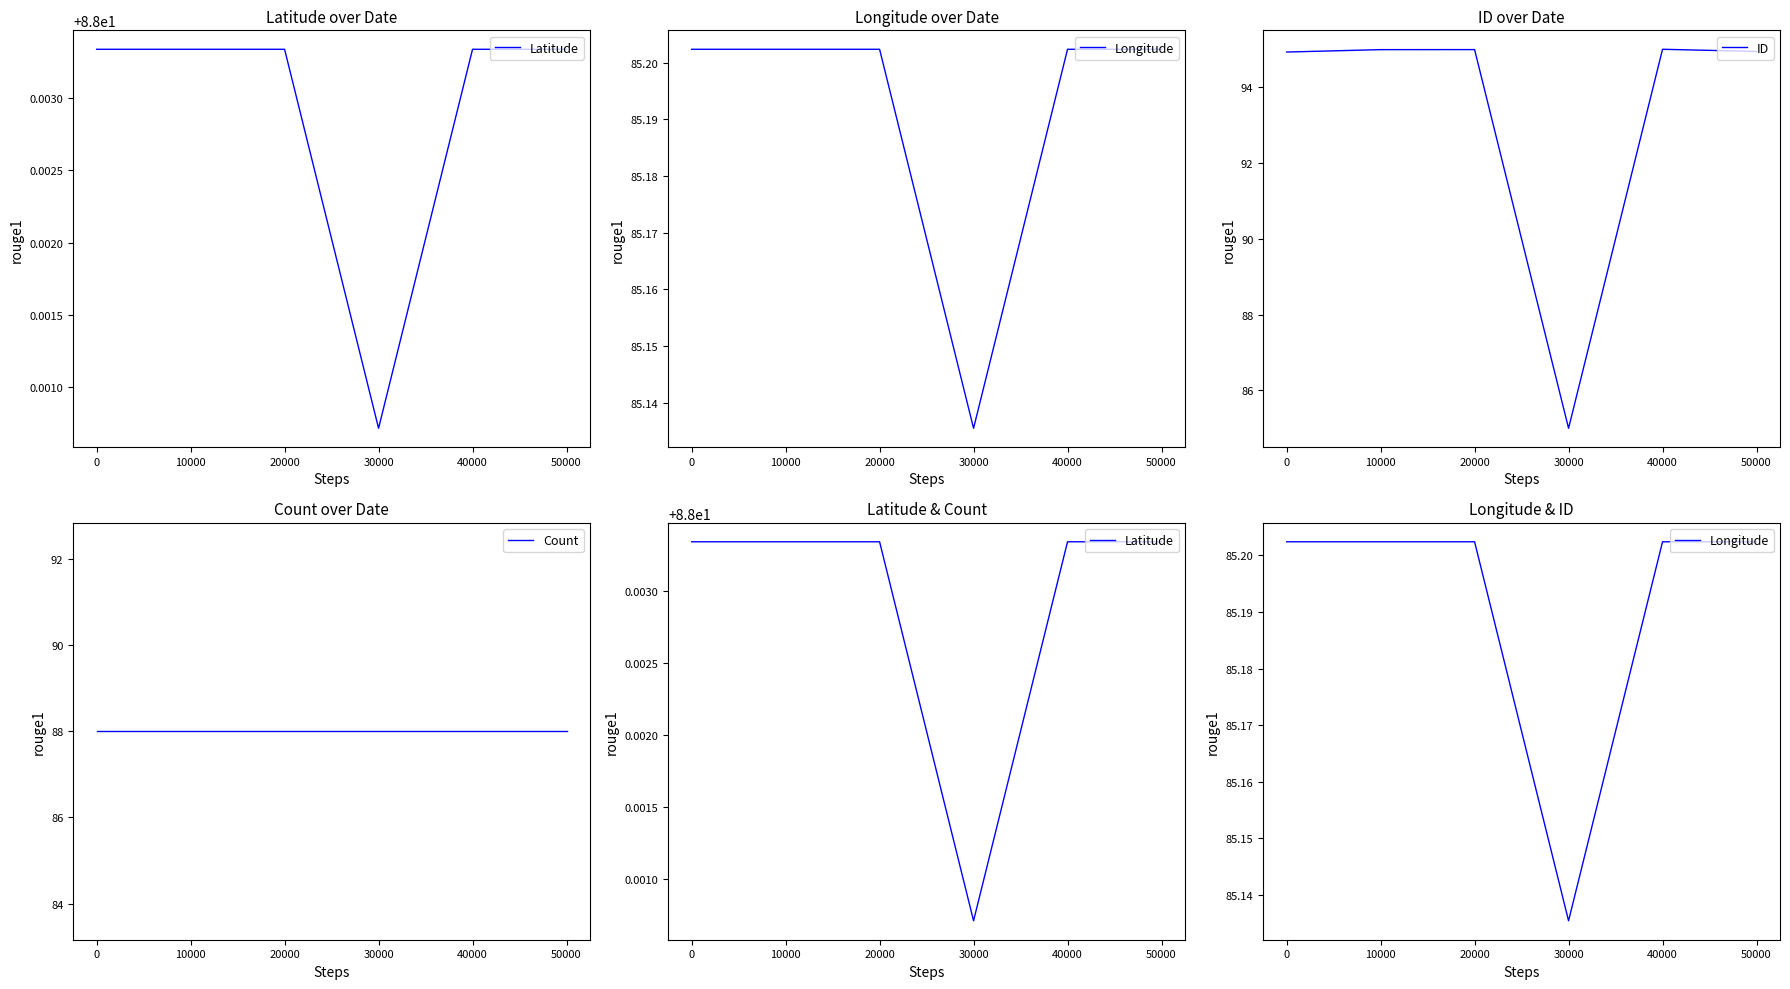

List the series in order of their peak value, lowest first.

Longitude, Count, Latitude, ID